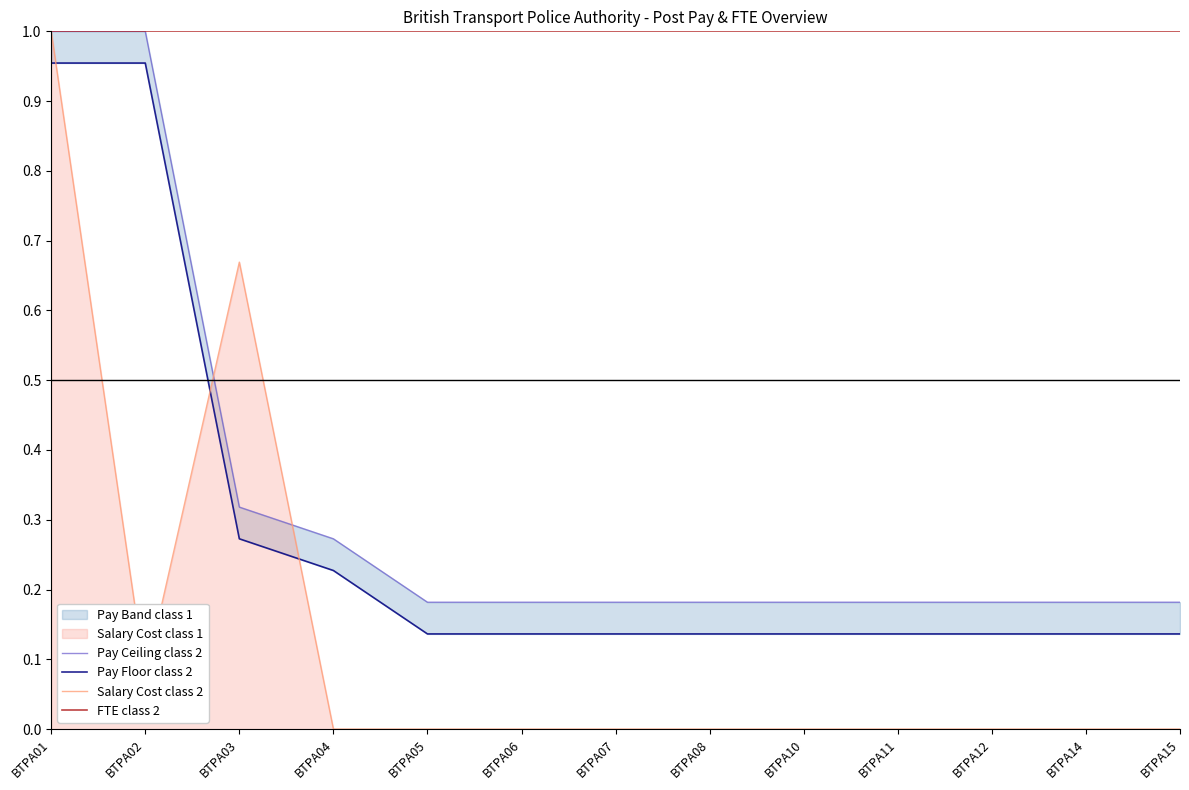

True or false: Pay Ceiling class 2 and Pay Floor class 2 intersect in this chart.

False